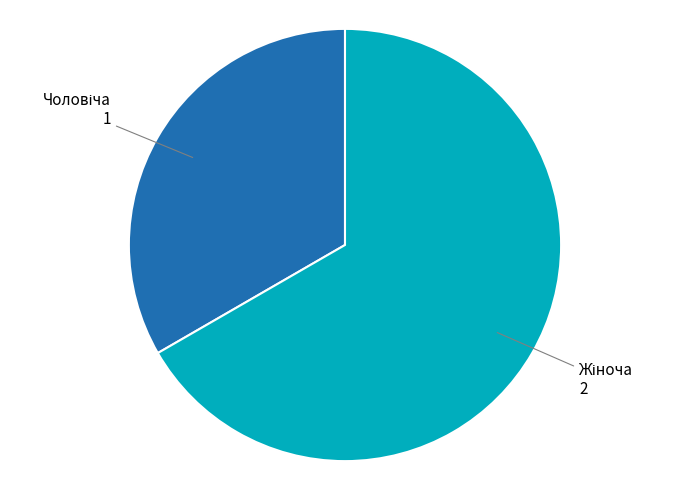

Does any single category account for the majority?

Yes